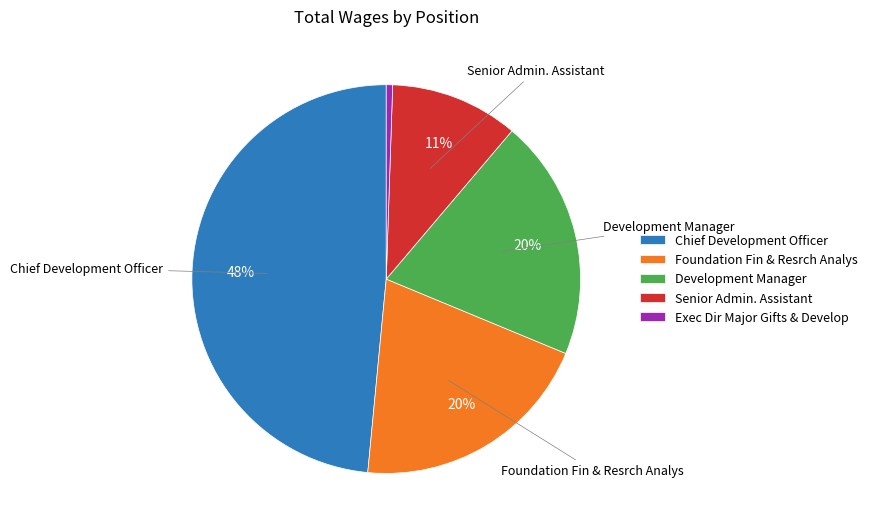

True or false: Foundation Fin & Resrch Analys accounts for 20% of the total.

True